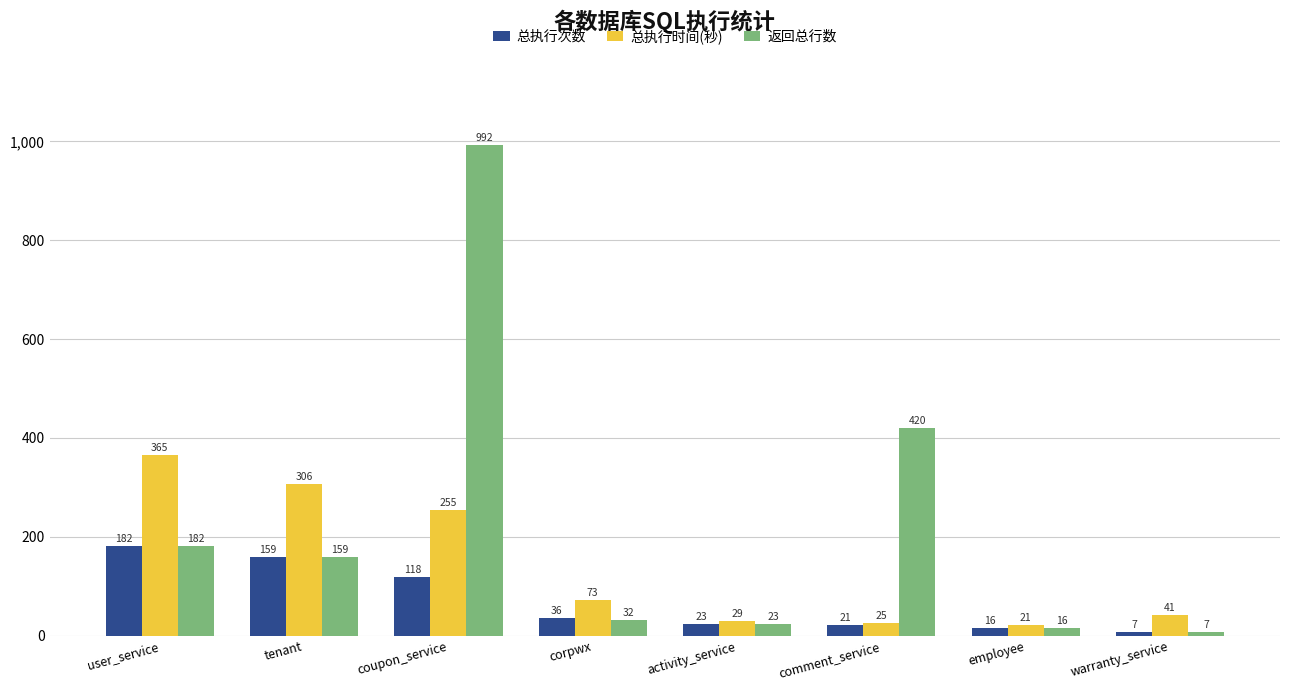

Where is 总执行时间(秒) nearest to the value 193?

coupon_service